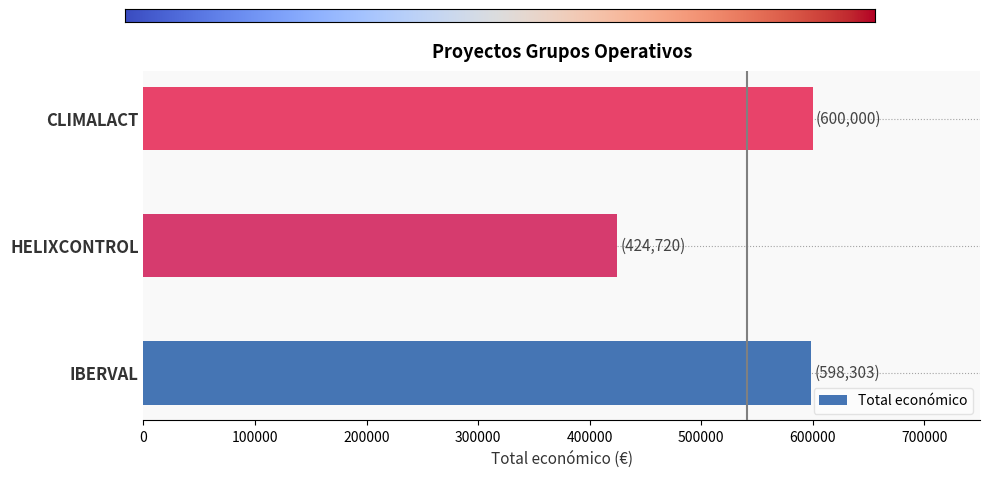

Where is the data nearest to the value 512360?

IBERVAL